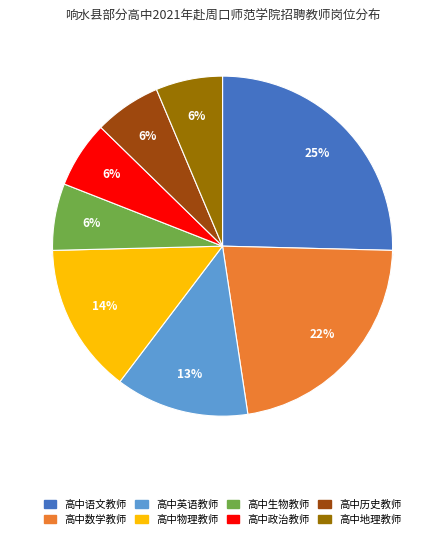

To the nearest percent, what portion does 高中物理教师 represent?

14%